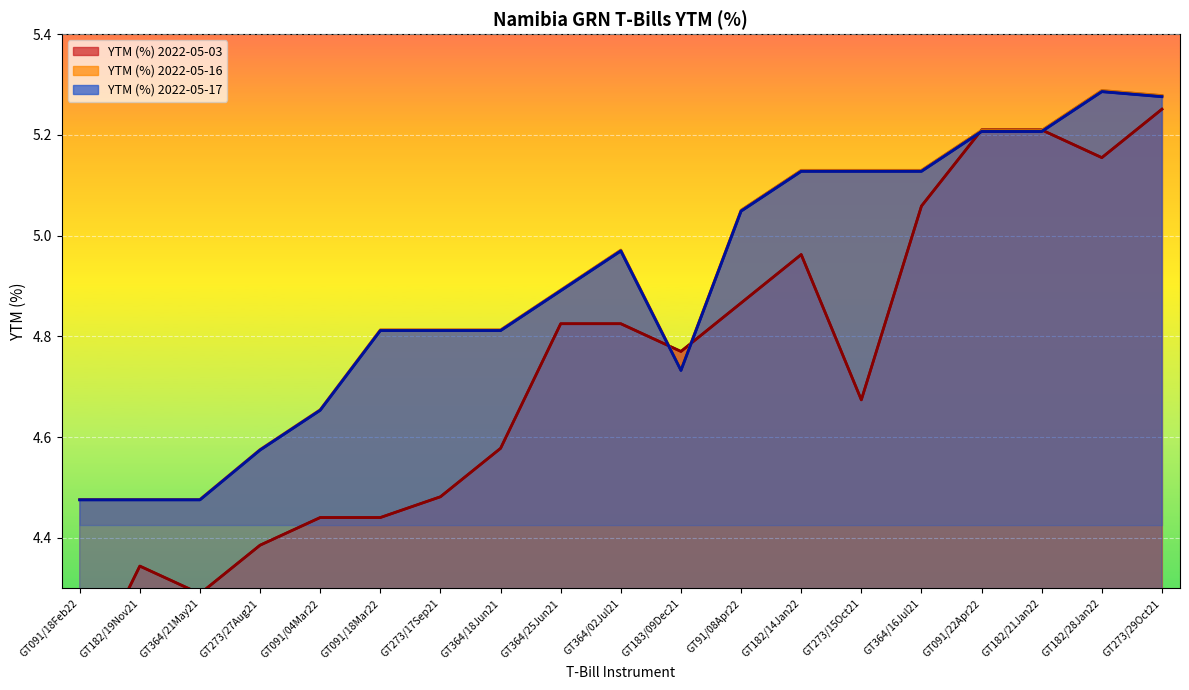

What is the value of the YTM (%) 2022-05-17 point at the 11th from the left?

4.7